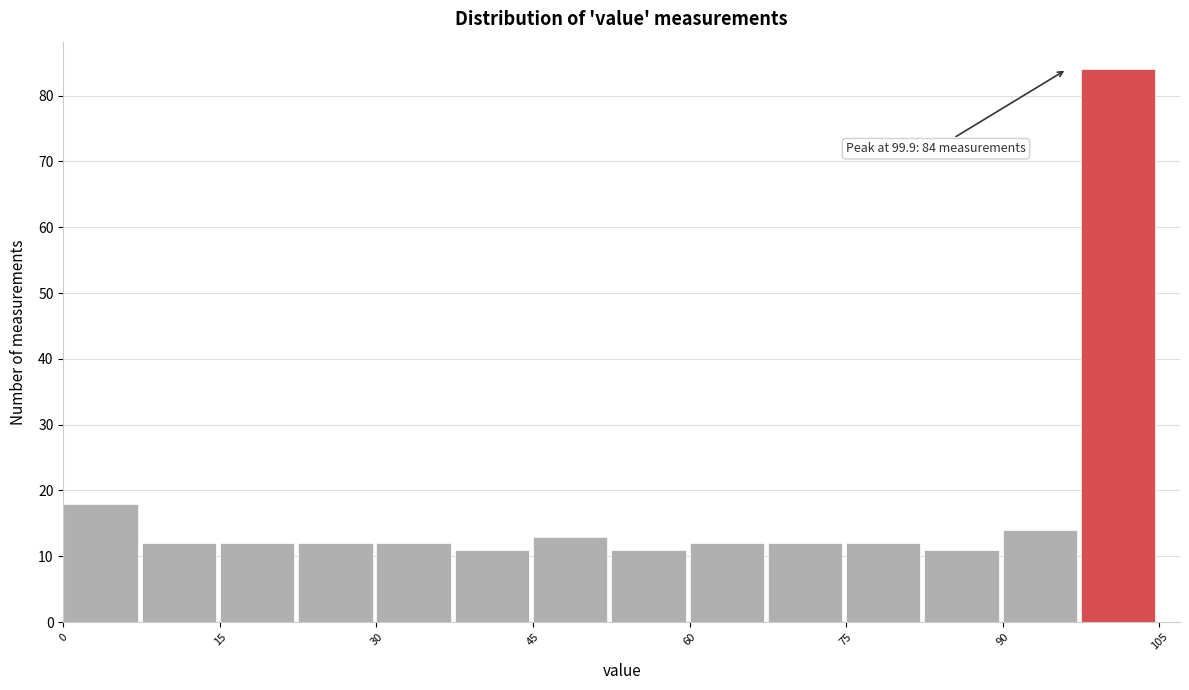

Around what value on the x-axis is the tallest bar? Give the approximate position of its centre, as read against the axis.

102